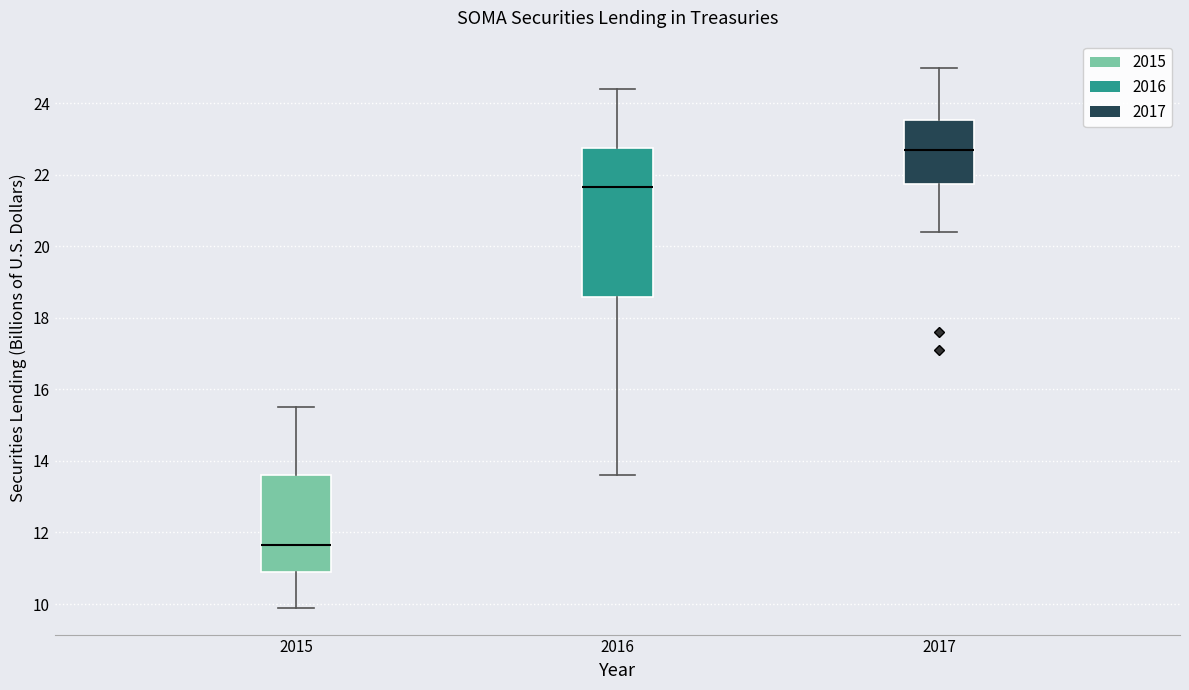

Comparing the boxes themselves (not the whiskers), which one is the tallest?

2016